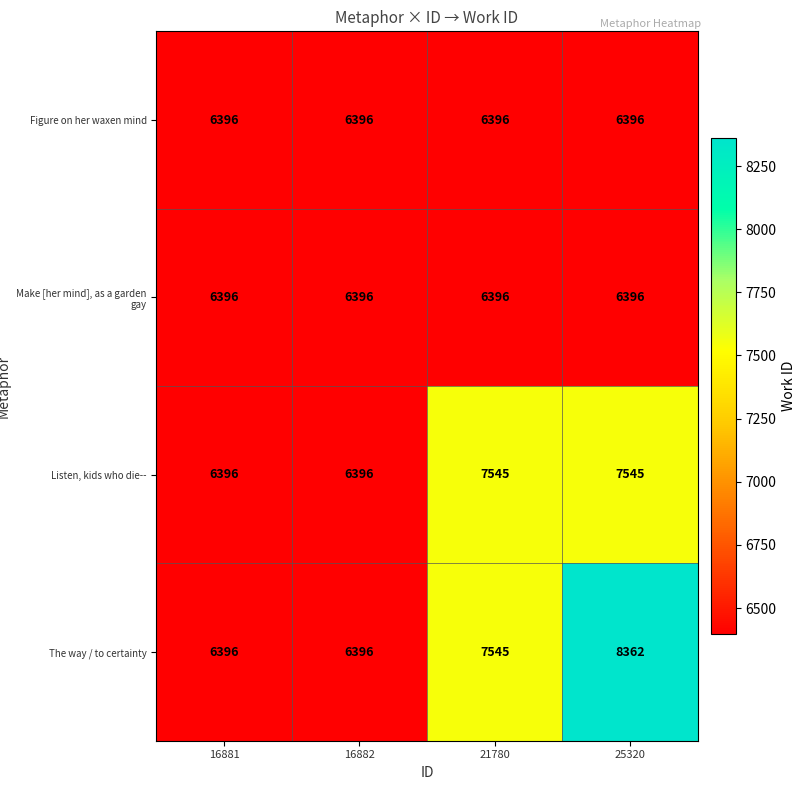

Which category has the highest value across all series?

25320